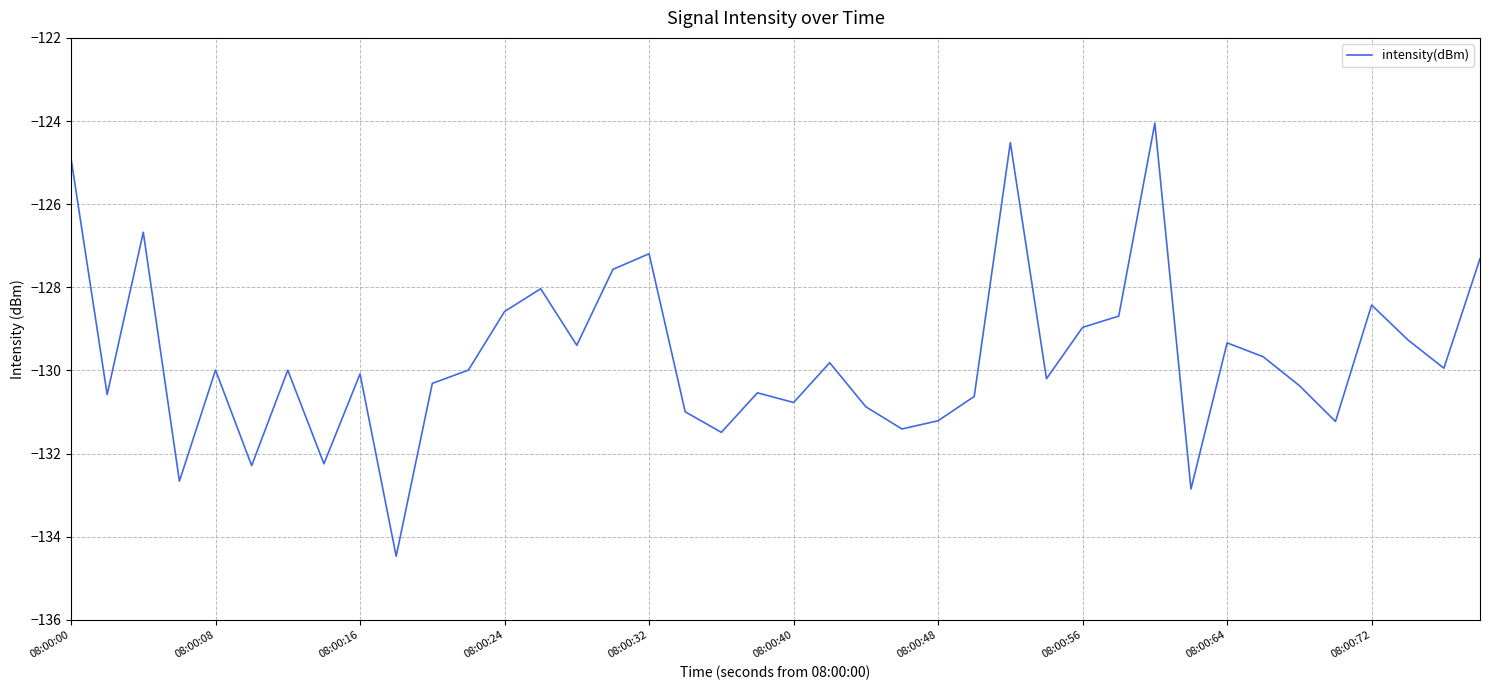

What is the difference between the maximum and minimum values?

10.4